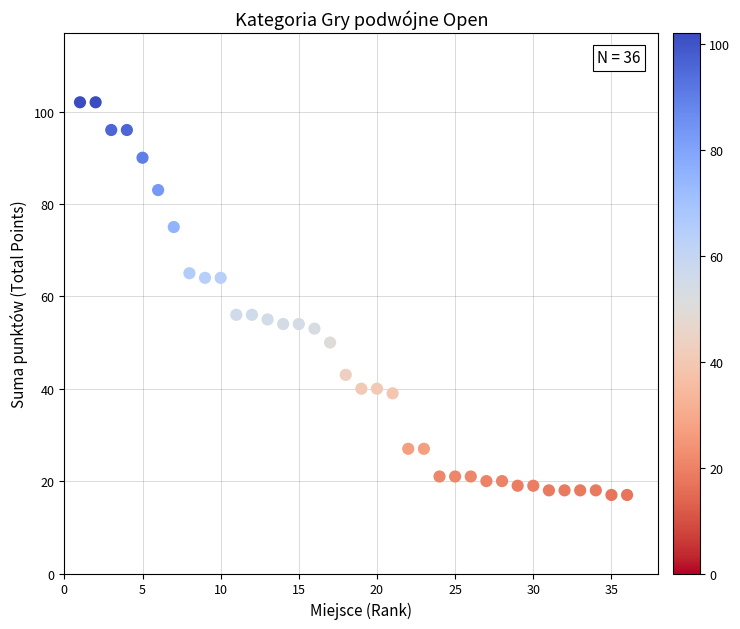

What is the range of Y values (max minus min)?

85